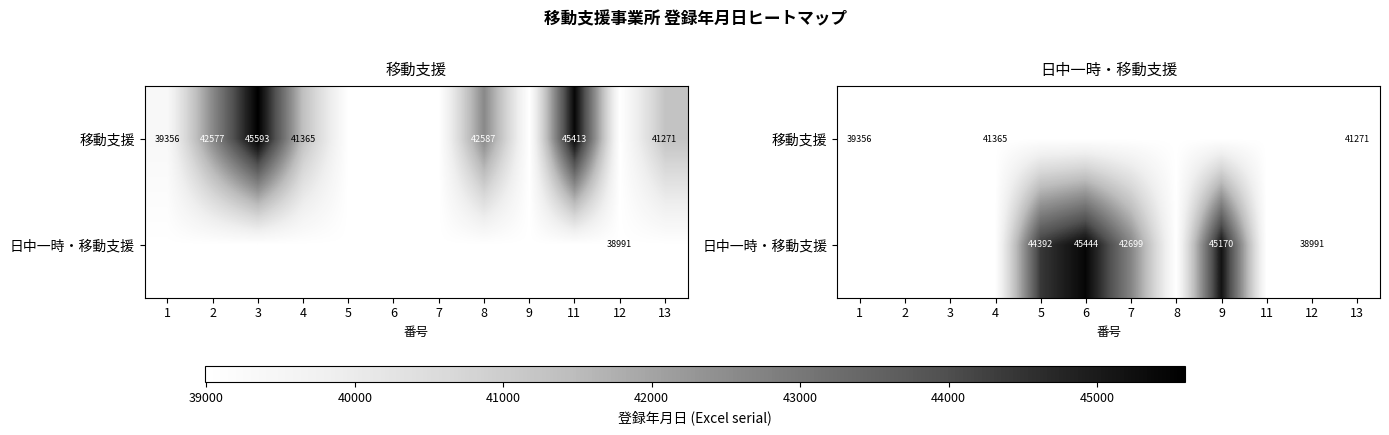

Which has a higher value, 11 or 12?

11